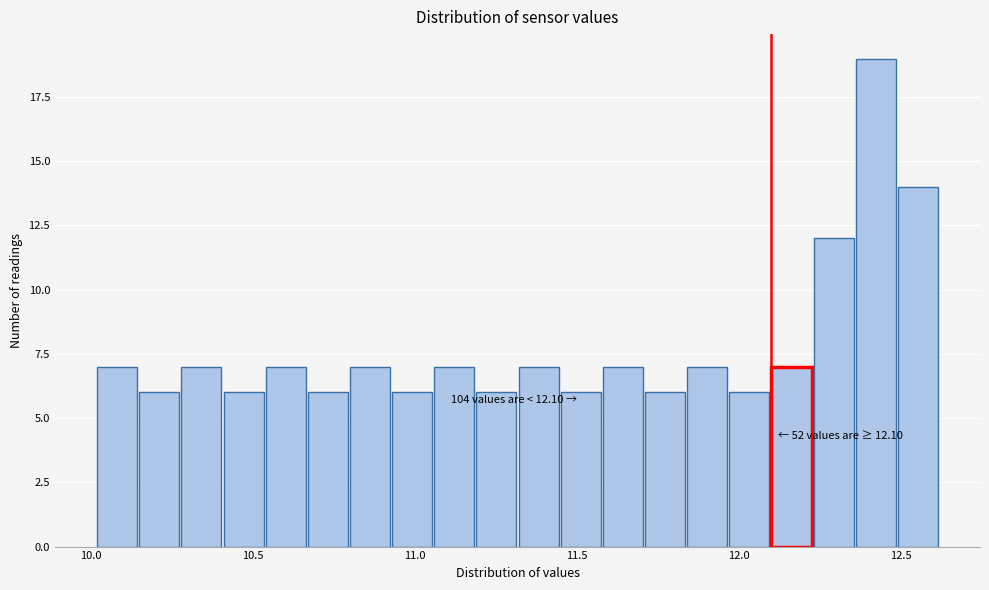

Read against the x-axis, roughly where is the centre of the tallest bar?

12.40